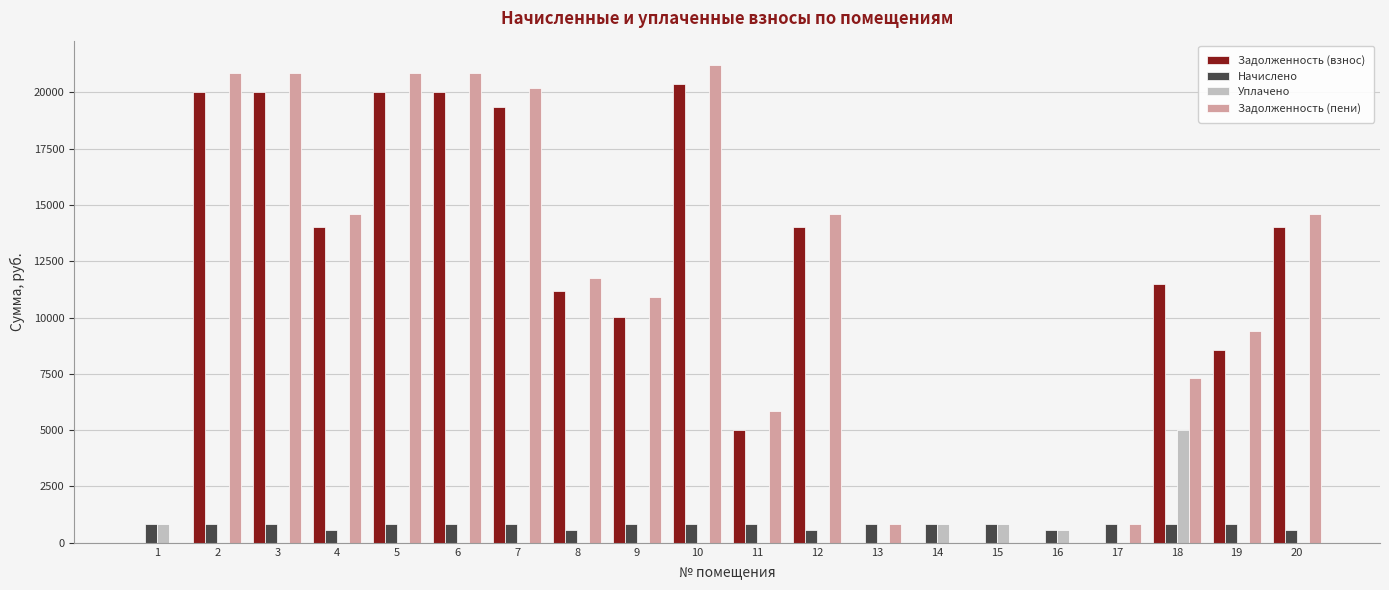

What is the sum of the Задолженность (пени) values at 4 and 9?

25516.0